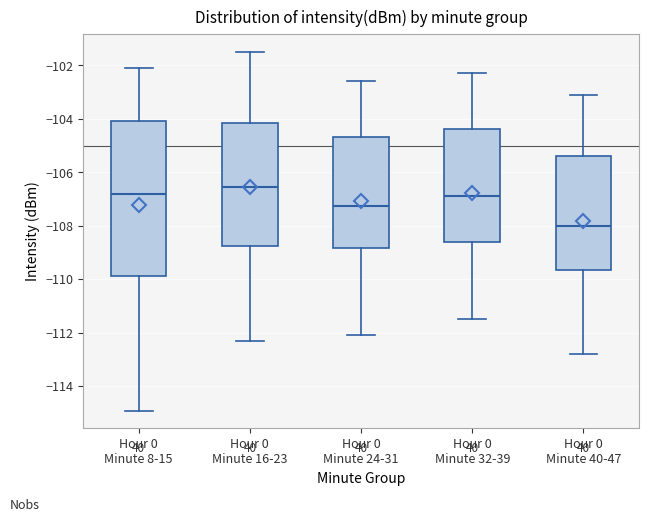

Where is the upper edge of the box for Hour 0 Minute 32-39 on the y-axis? The values are not printed on the chart, so give them approximately, as read against the axis.

-104.4